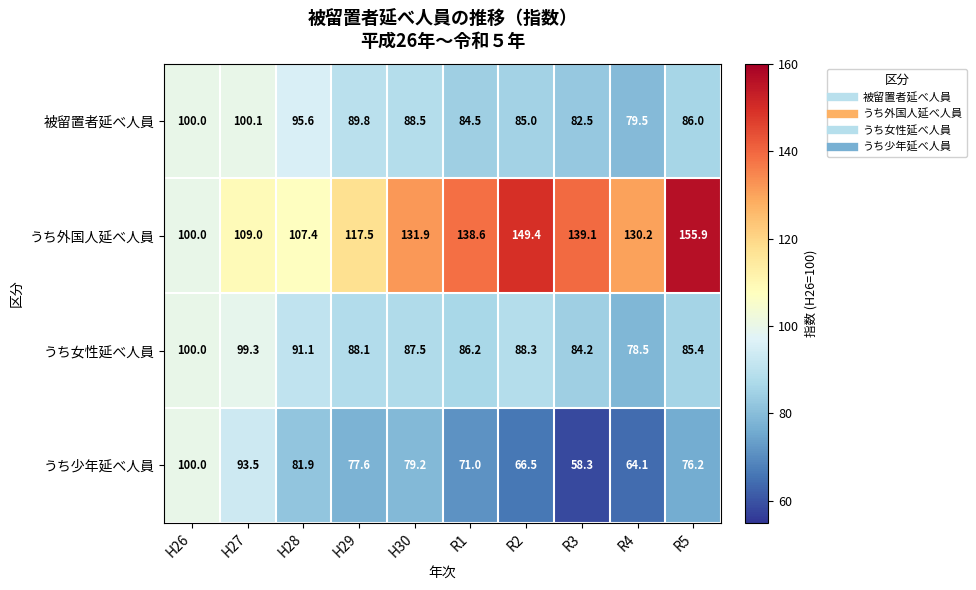

The value of うち女性延べ人員 at H26 is 20.3. True or false?

False